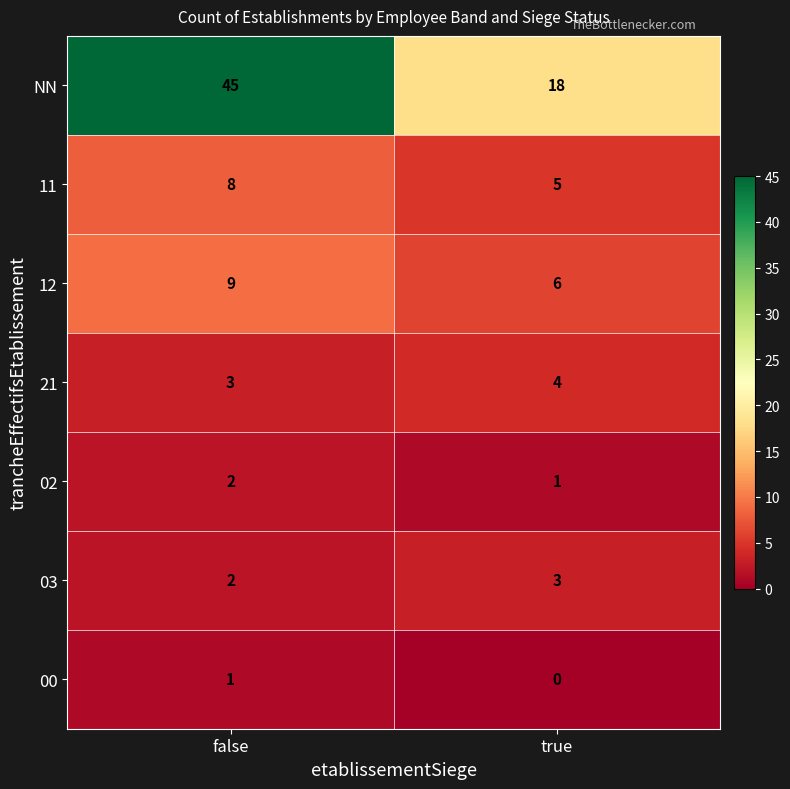

Which series has the largest total across all categories?

NN